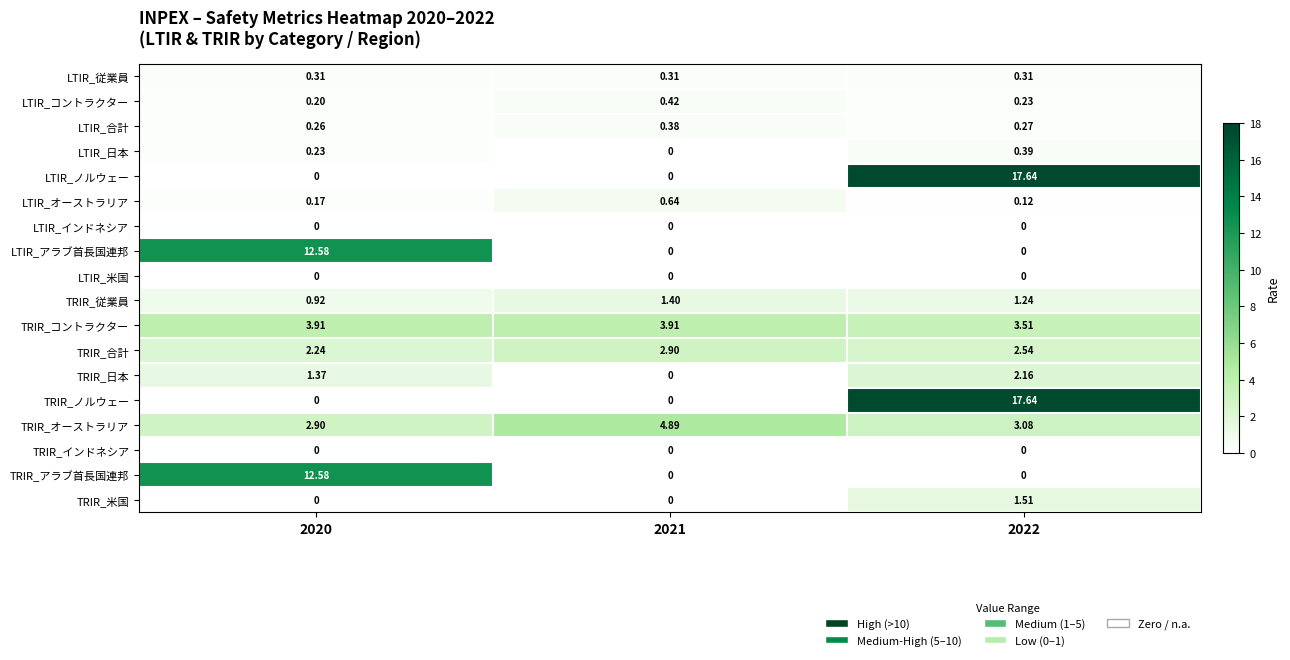

Is the value of LTIR_アラブ首長国連邦 at 2022 greater than the value of TRIR_コントラクター at 2021?

No